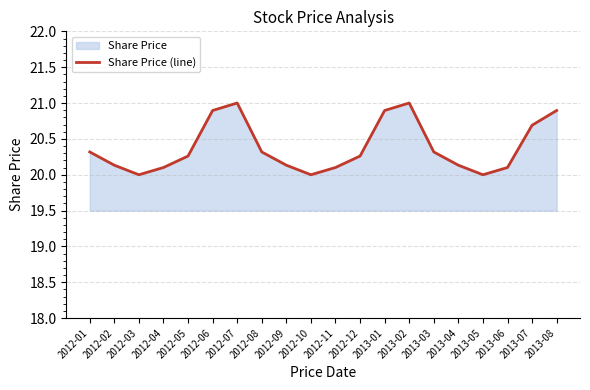

Reading left to right, list all the values displayed in this chart.

2012-01=20.3	2012-02=20.1	2012-03=20.0	2012-04=20.1	2012-05=20.3	2012-06=20.9	2012-07=21.0	2012-08=20.3	2012-09=20.1	2012-10=20.0	2012-11=20.1	2012-12=20.3	2013-01=20.9	2013-02=21.0	2013-03=20.3	2013-04=20.1	2013-05=20.0	2013-06=20.1	2013-07=20.7	2013-08=20.9